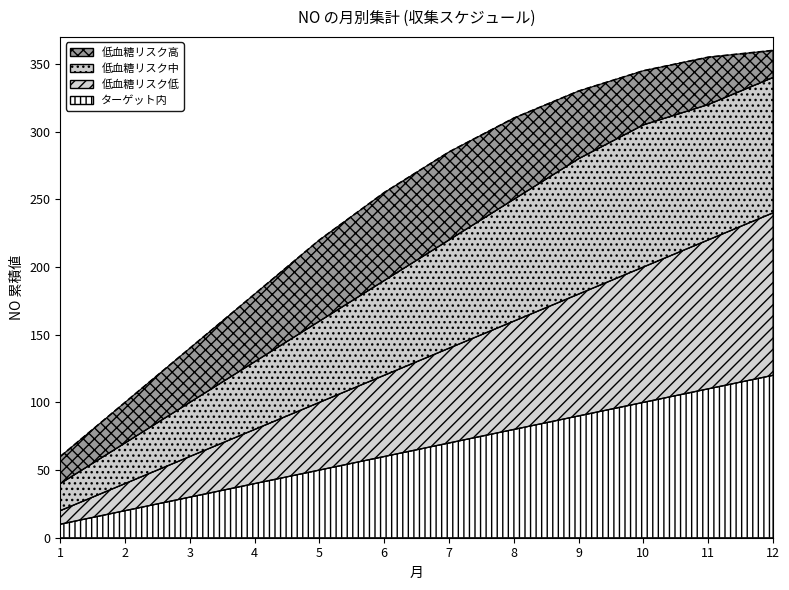

At which category is the sum across all series the highest?

12